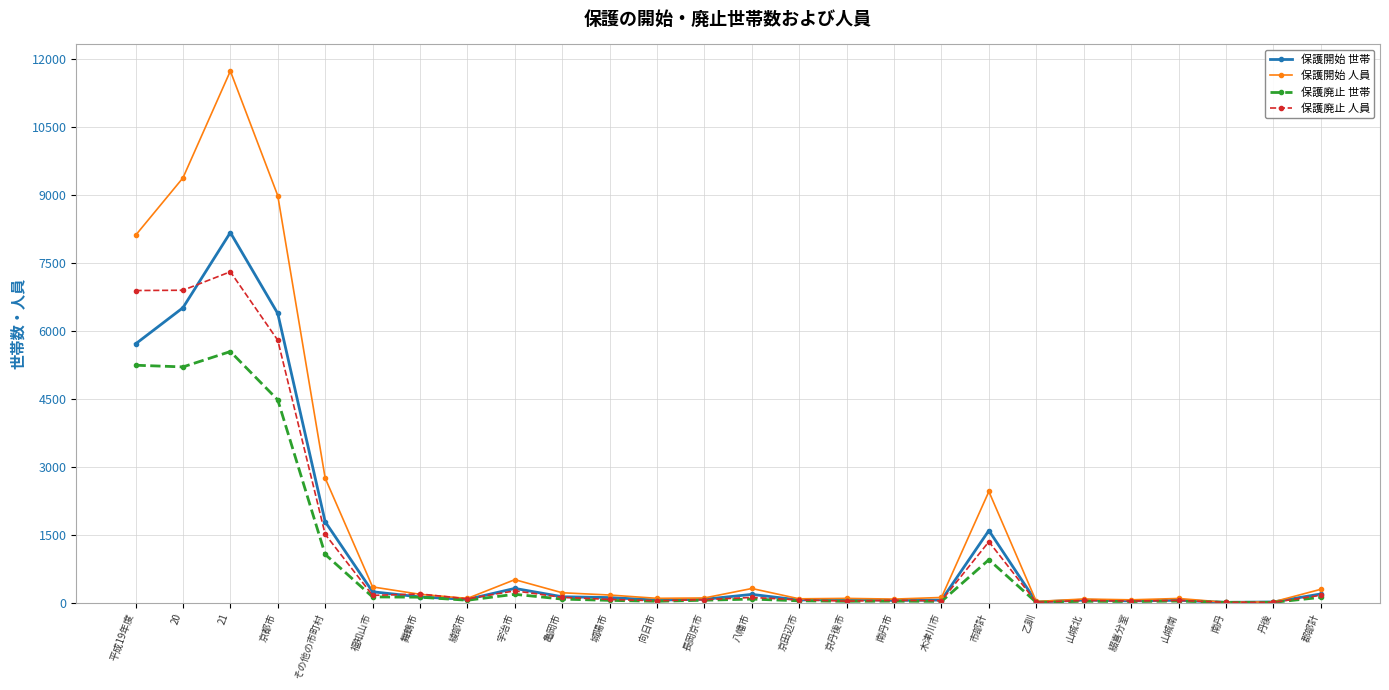

At which category does 保護開始 世帯 reach its first local peak?

21